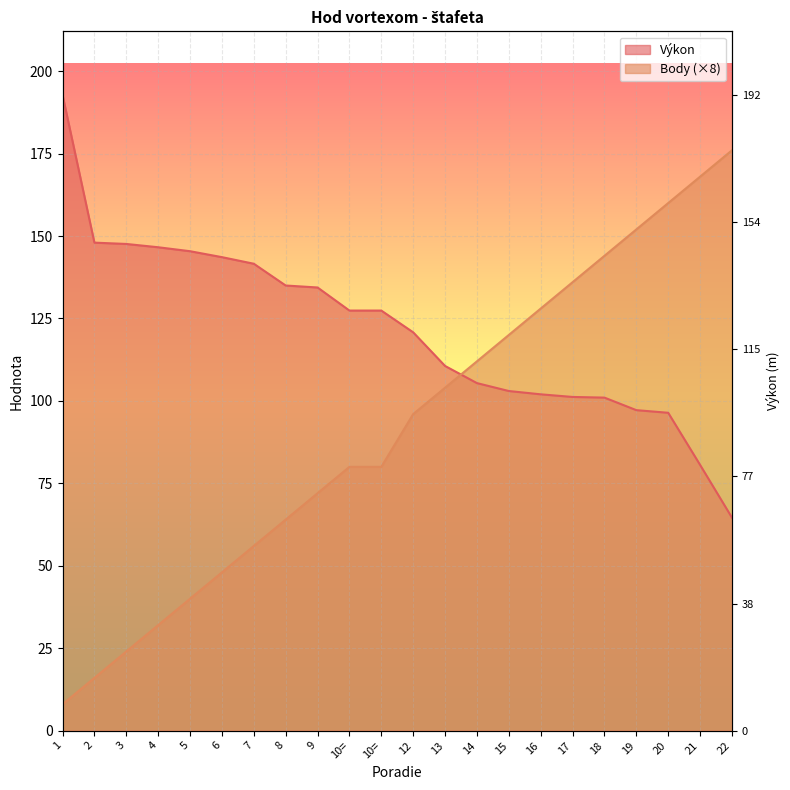

What is the total value across all series at 6?

191.6